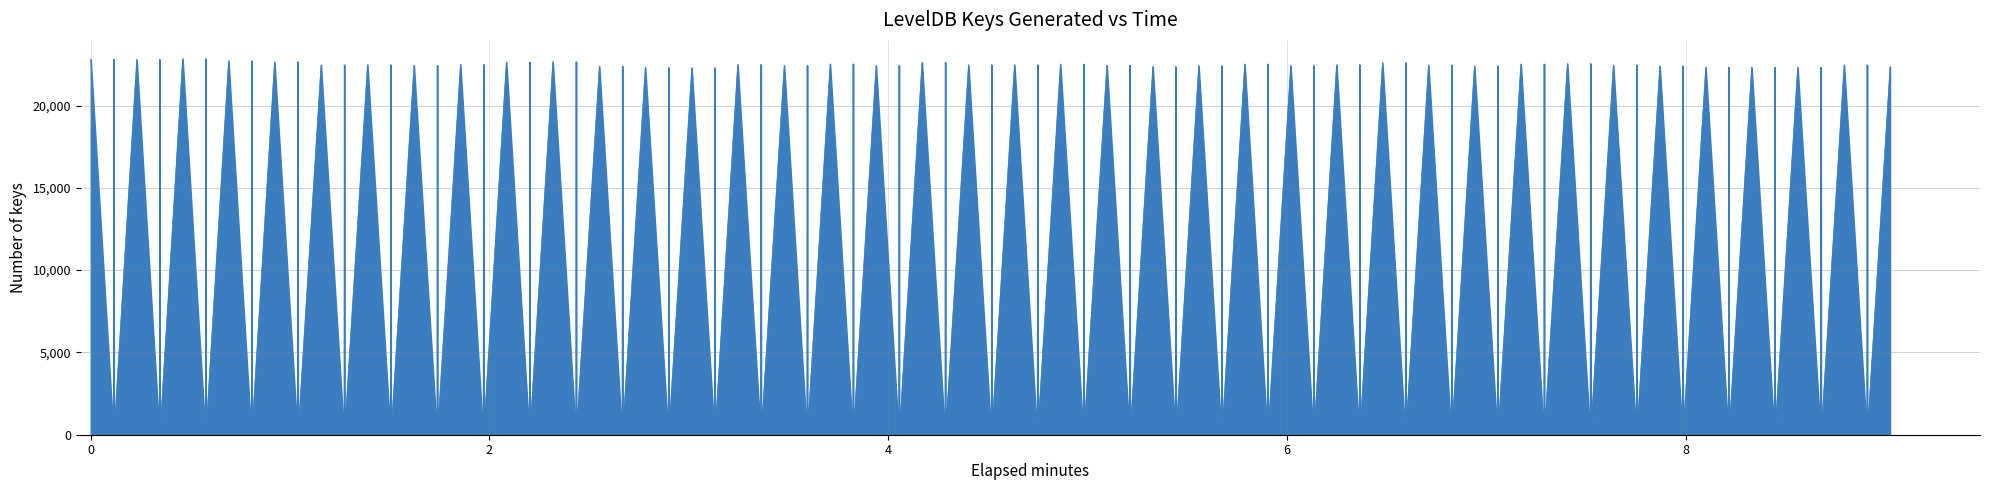

What is the greatest value displayed?

22847